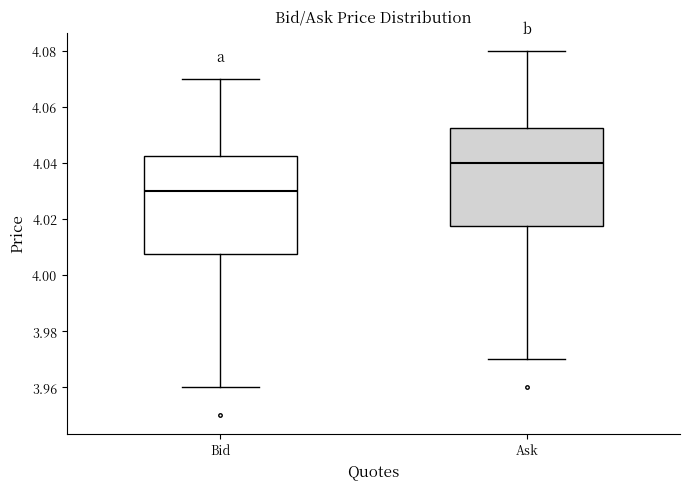

Reading left to right, read every box against the y-axis: the position of its median line, the range the box covers, and the ends of its whiskers. The values are not printed on the chart, so give them approximately, as read against the axis.

Bid: median 4.030, box 4.008 to 4.042, whiskers 3.960 to 4.070
Ask: median 4.040, box 4.018 to 4.052, whiskers 3.970 to 4.080